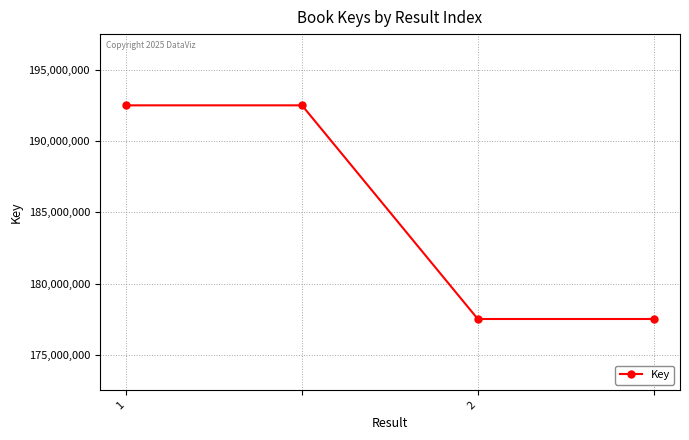

Does the chart have visible grid lines?

Yes